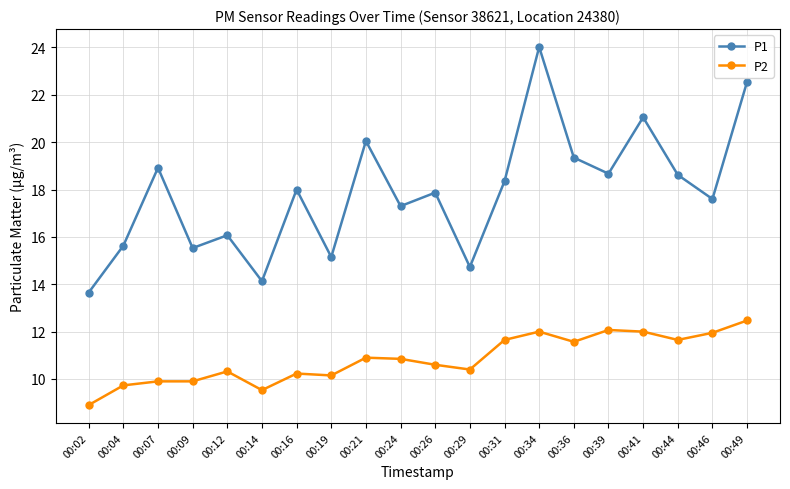

How many lines are shown in the chart?

2